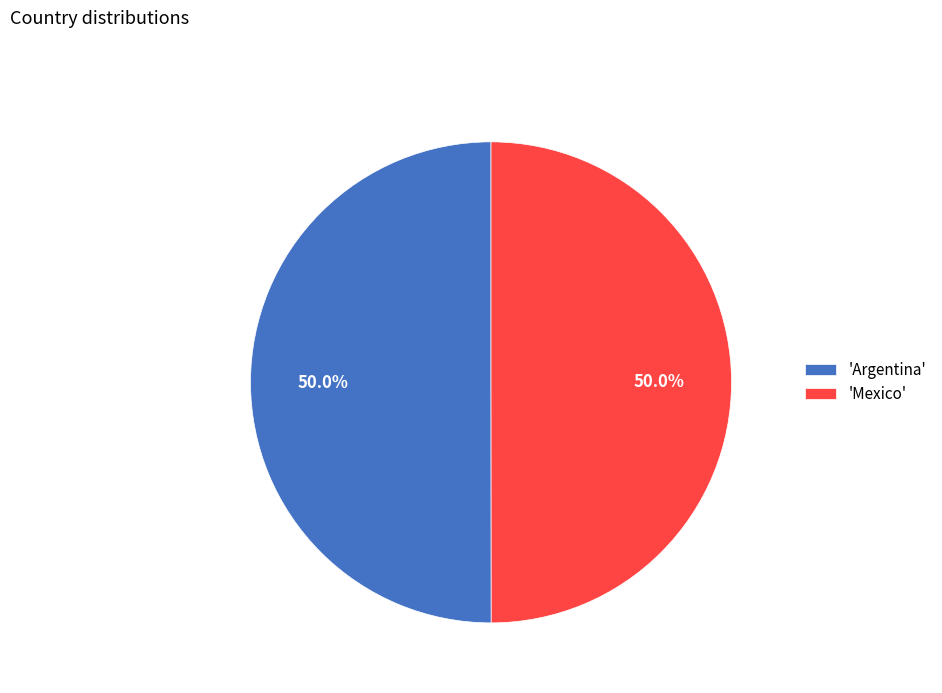

What percentage do 'Mexico' and 'Argentina' together represent?

100.0%